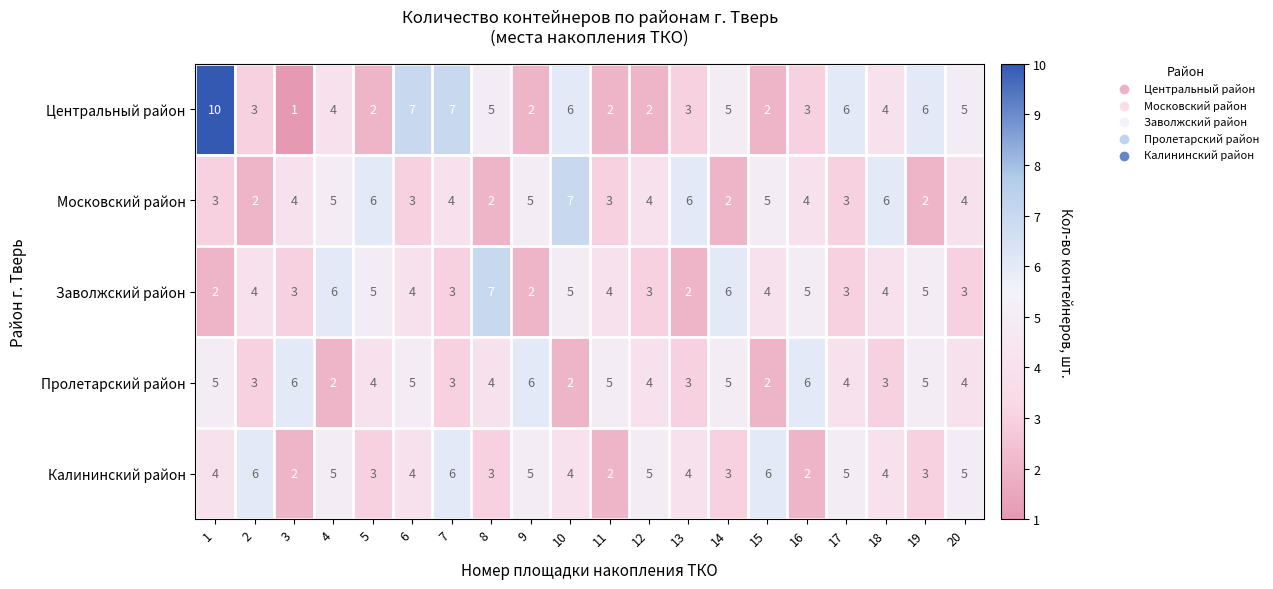

How many categories are shown in the chart?

20